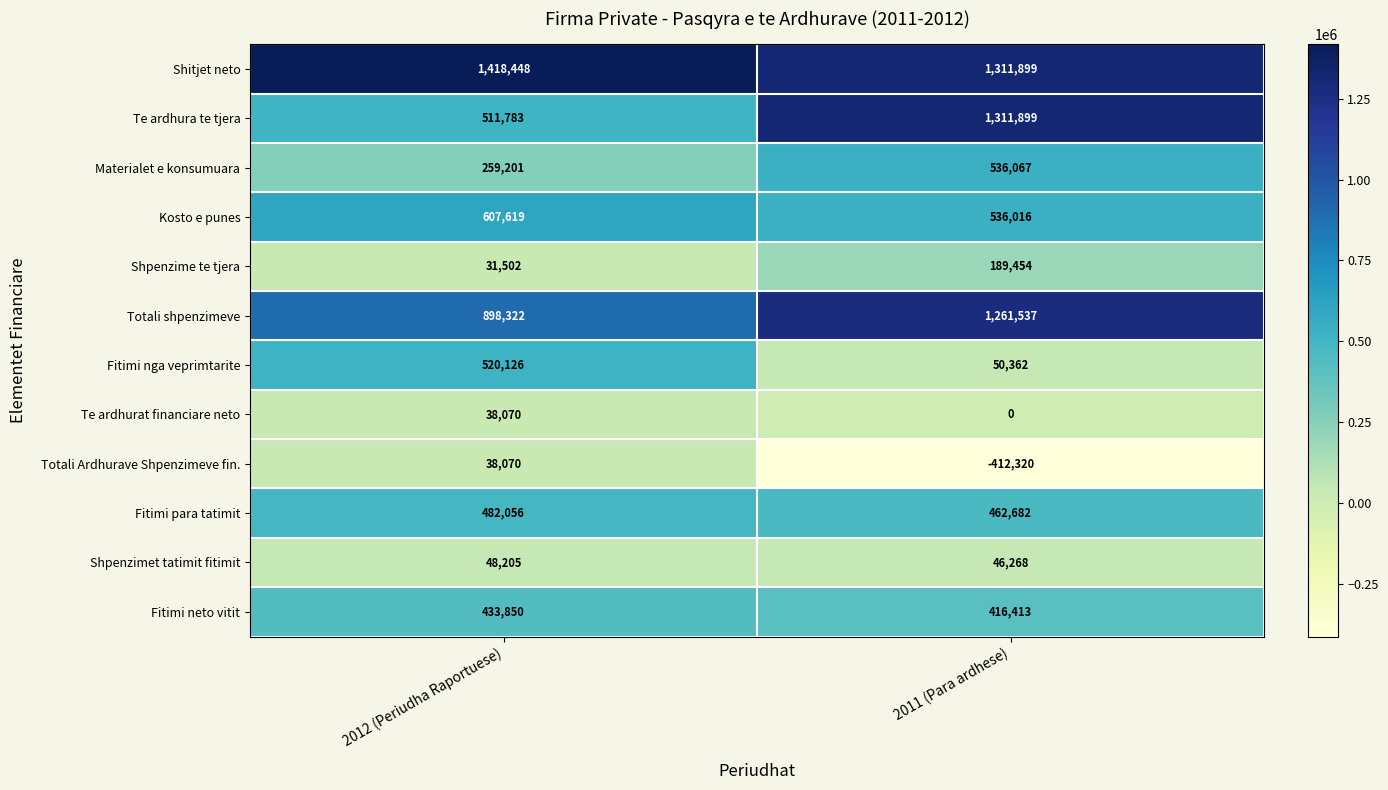

Reading left to right, what are all the values shown in this chart?

Shitjet neto: 1418448	1311899
Te ardhura te tjera: 511783	1311899
Materialet e konsumuara: 259201	536067
Kosto e punes: 607619	536016
Shpenzime te tjera: 31502	189454
Totali shpenzimeve: 898322	1261537
Fitimi nga veprimtarite: 520126	50362
Te ardhurat financiare neto: 38070	0
Totali Ardhurave Shpenzimeve fin.: 38070	-412320
Fitimi para tatimit: 482056	462682
Shpenzimet tatimit fitimit: 48205	46268
Fitimi neto vitit: 433850	416413